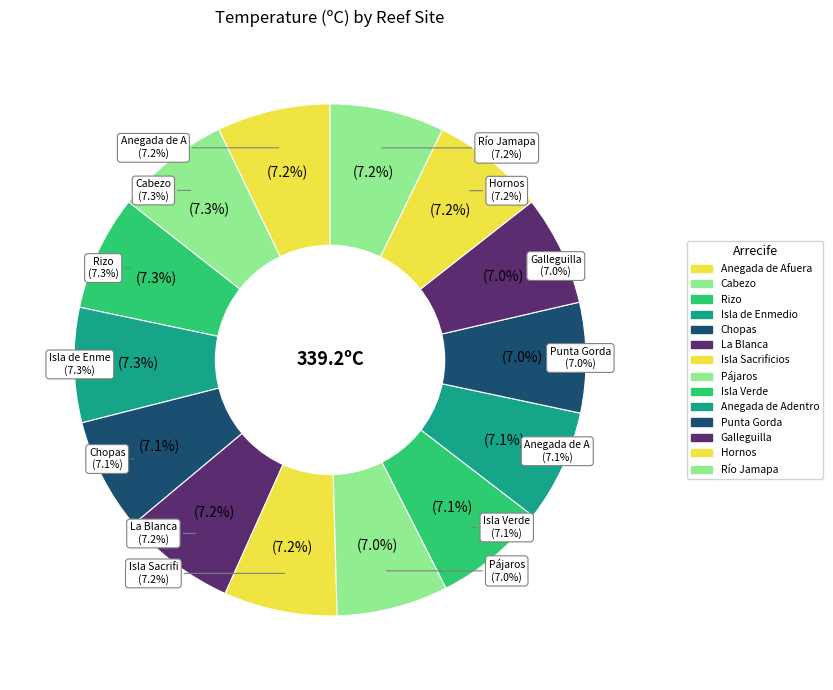

What is the change in value from Chopas to Isla Verde?

-0.2